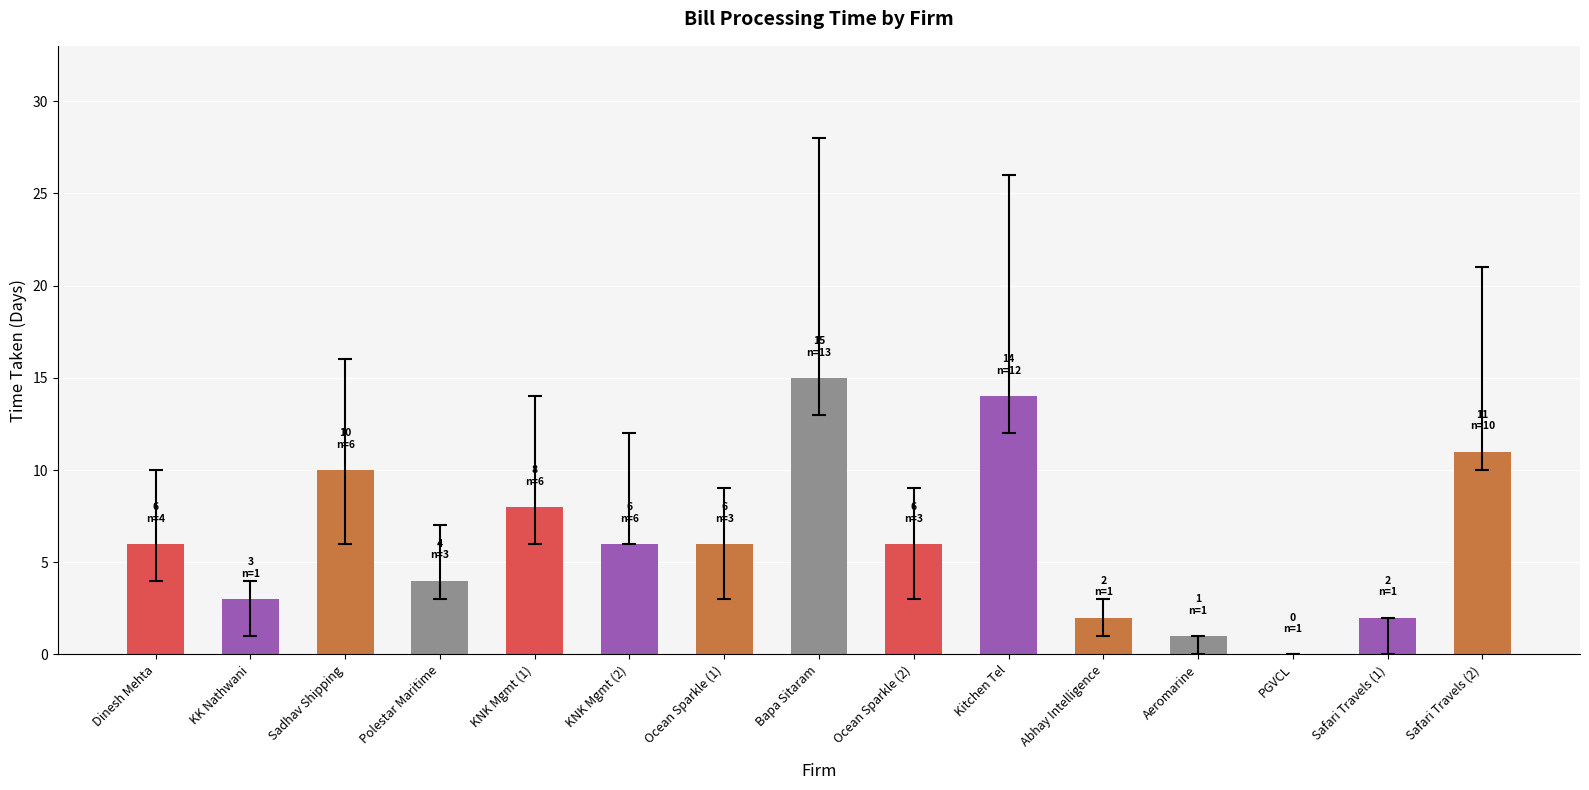

True or false: the data shows 4 at KNK Mgmt (2).

False